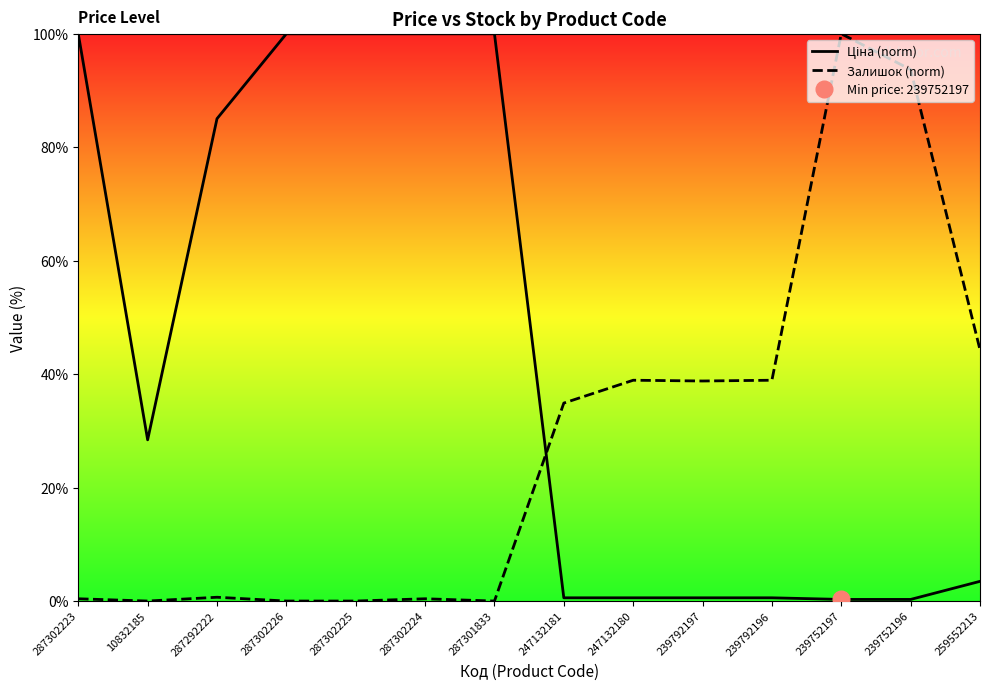

How many values in the Залишок (norm) series exceed 34?

7